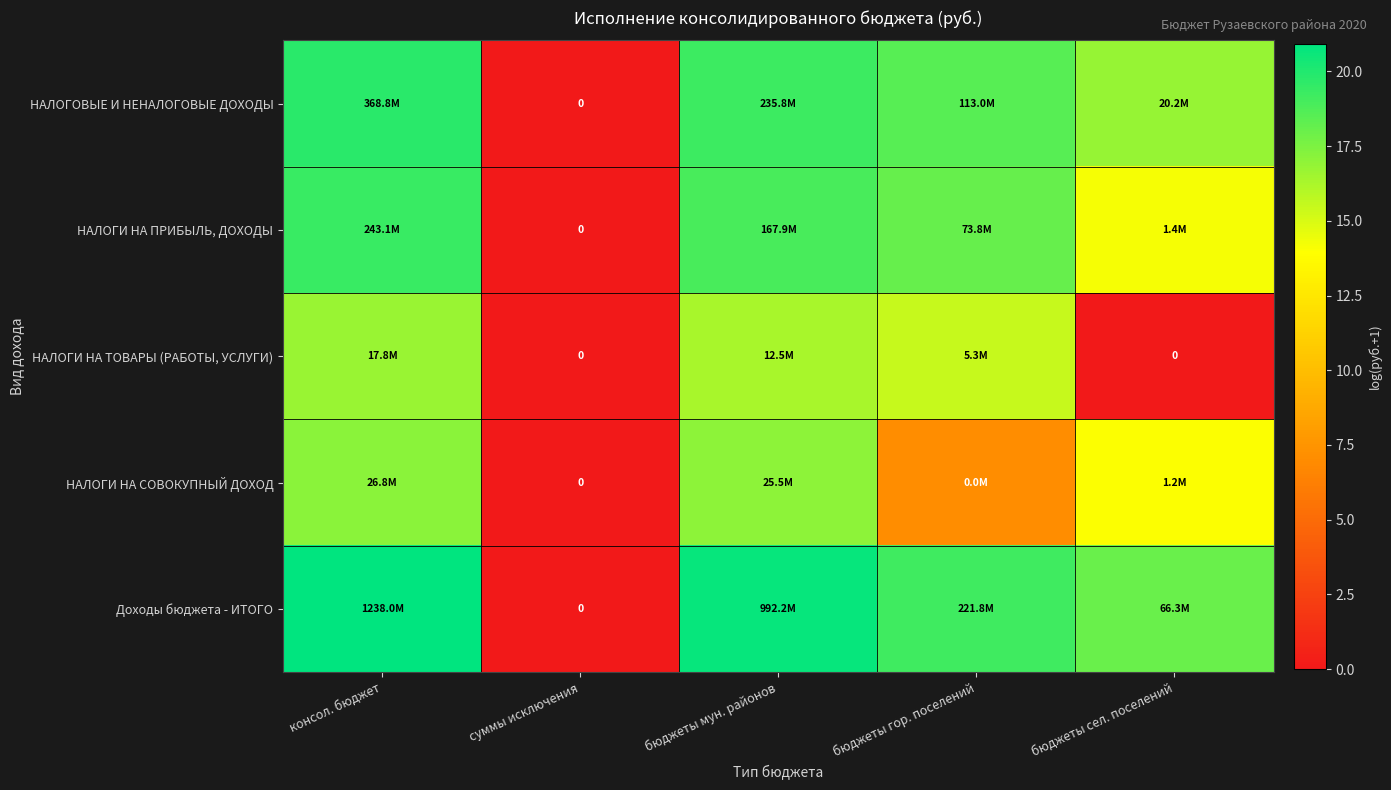

At how many categories does at least one series exceed 5?

4